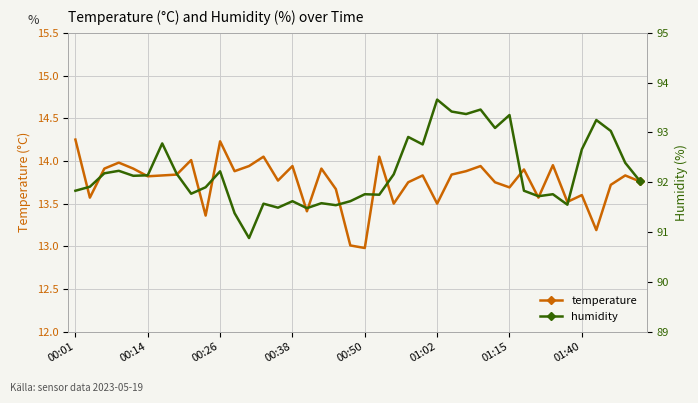

Rank the series at 32 from highest to lowest value.

humidity, temperature